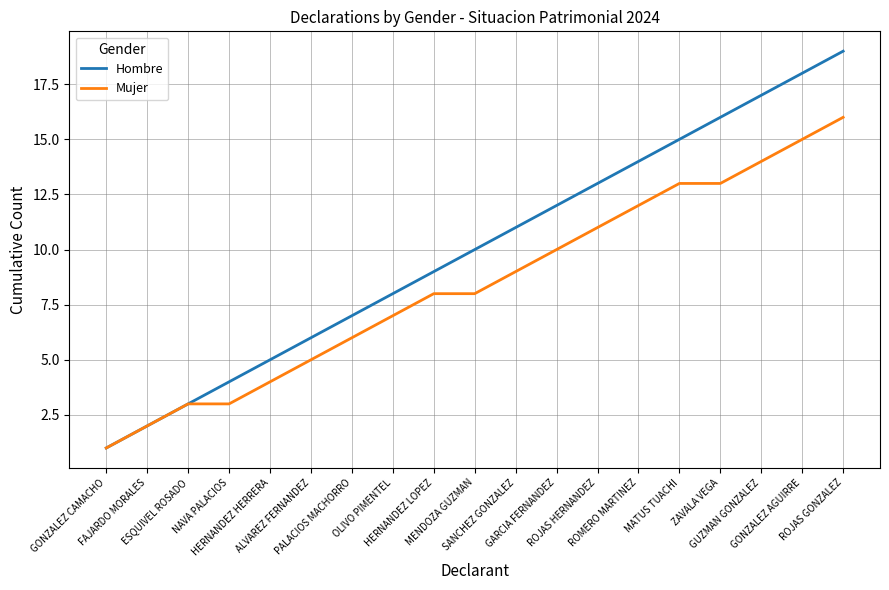

What are all the series names shown in the legend?

Hombre, Mujer